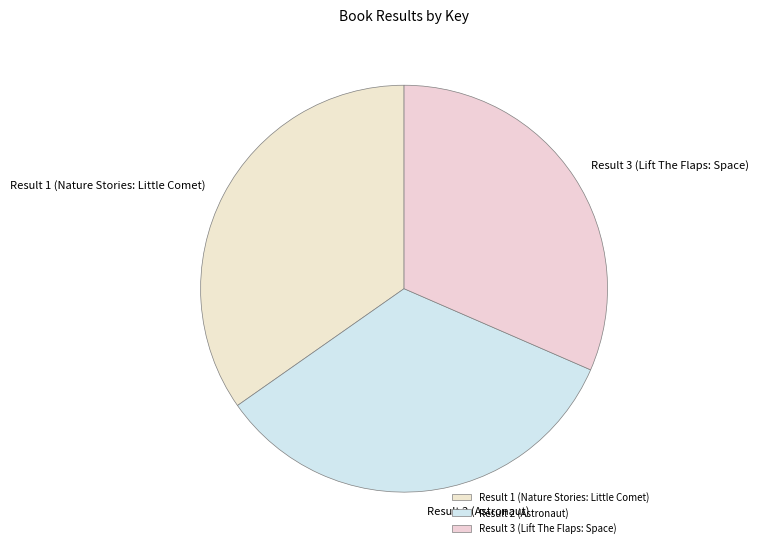

Is the sum of Result 3 (Lift The Flaps: Space) and Result 1 (Nature Stories: Little Comet) greater than half?

Yes